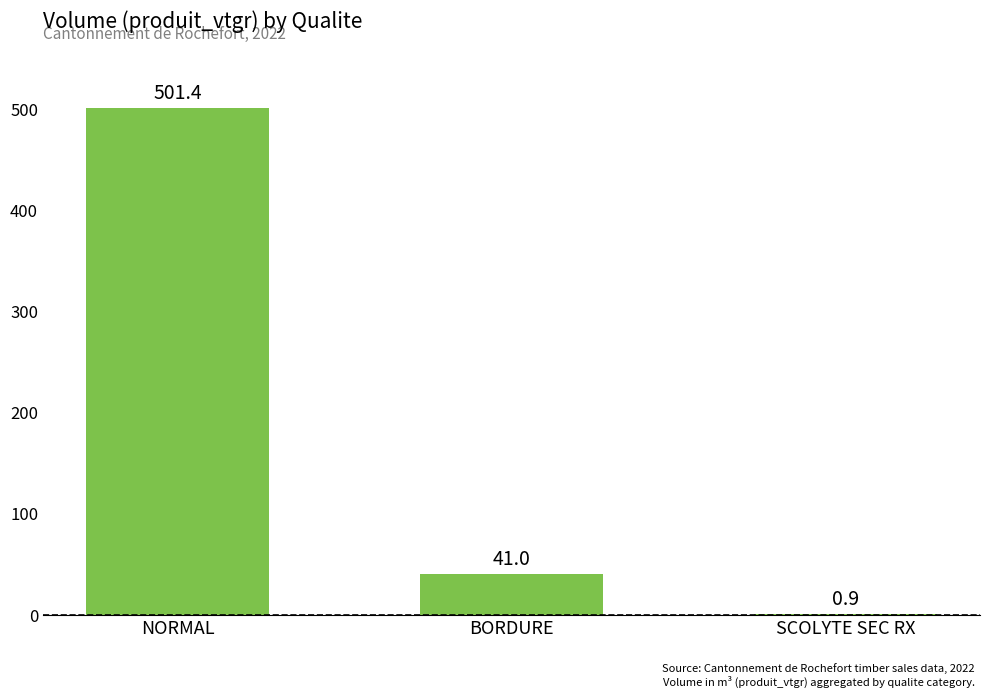

Count the number of data series in this chart.

1